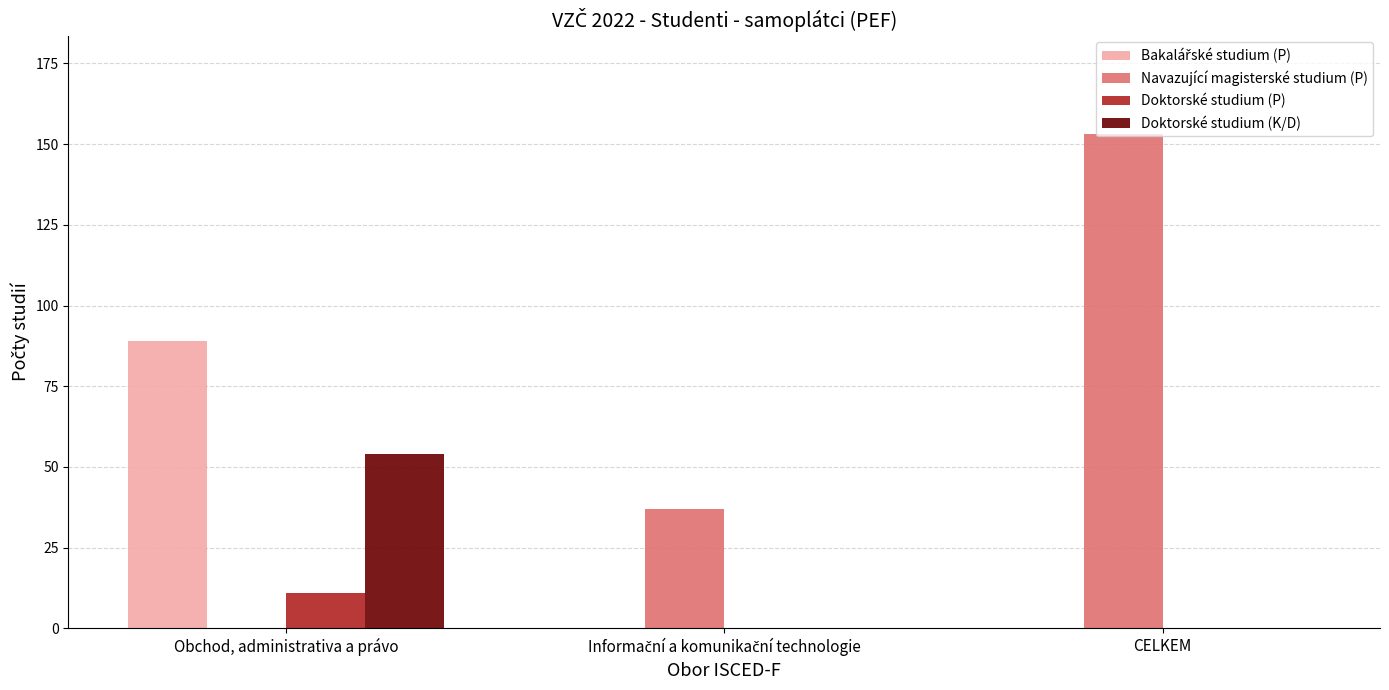

At which category does the chart reach its peak across all series?

CELKEM